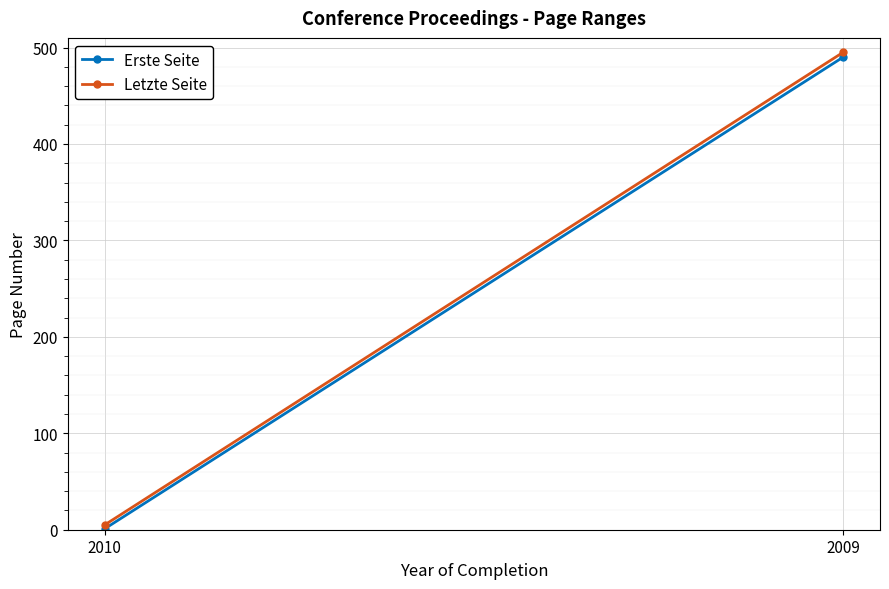

The Letzte Seite series shows 495 at 2009. True or false?

True